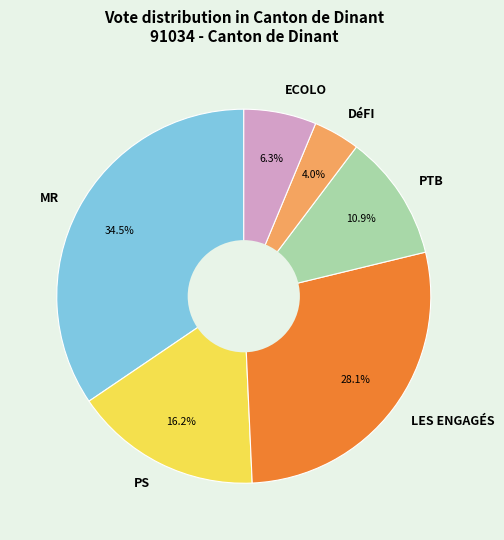

To the nearest percent, what percentage of the pie is DéFI?

4%